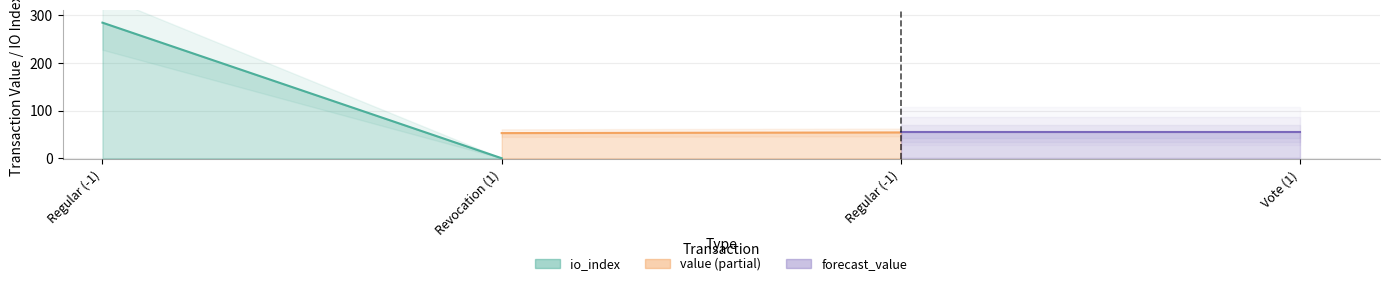

The value series shows 92.5 at Revocation (1). True or false?

False